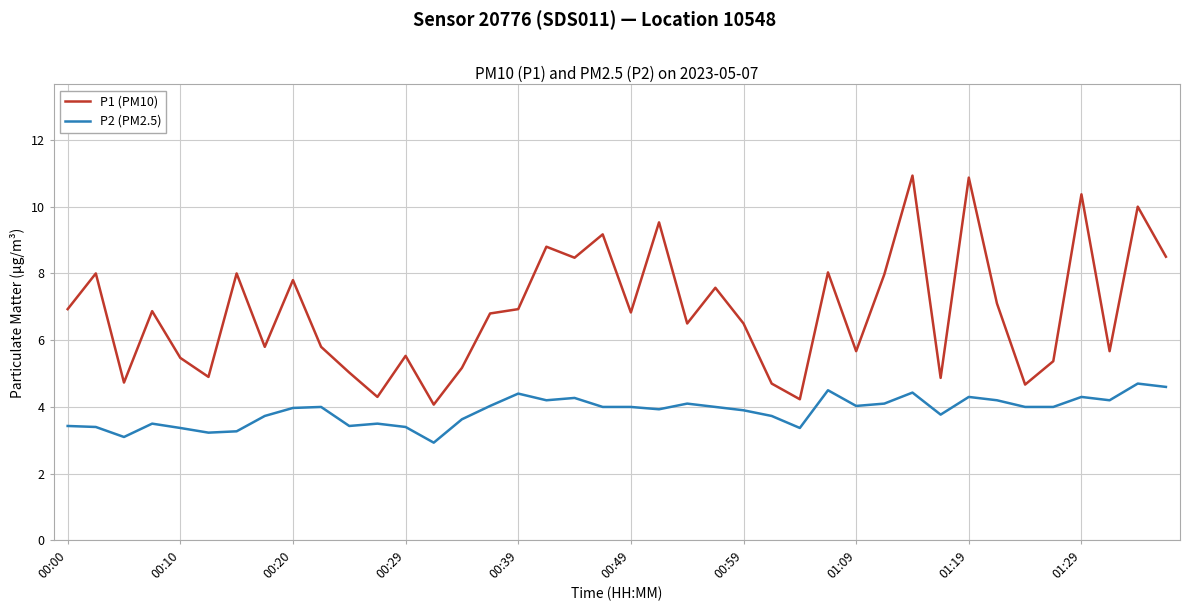

Which series has the largest total across all categories?

P1 (PM10)